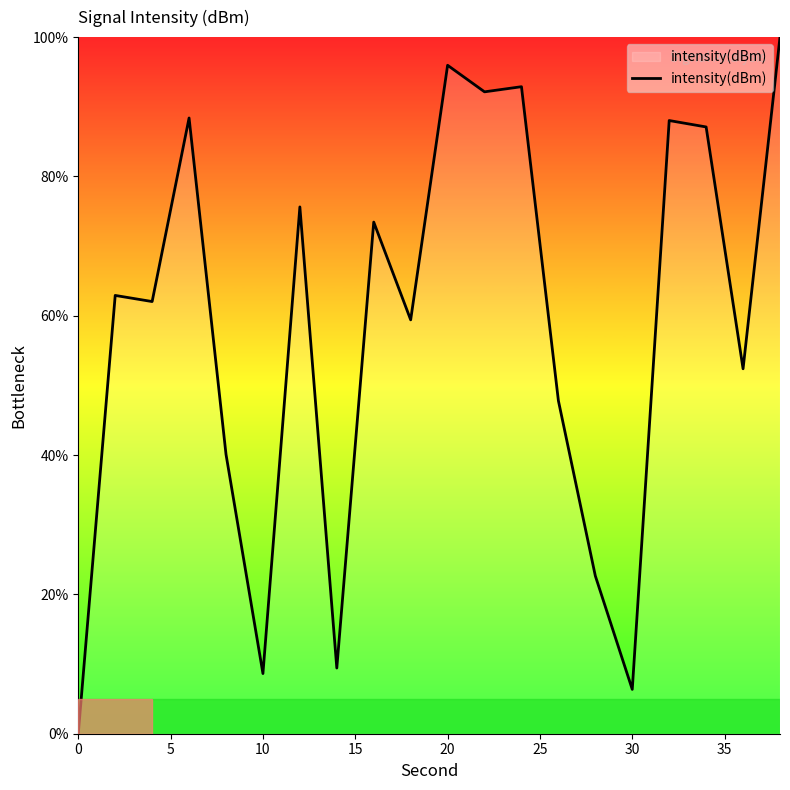

How many positive values are there?

19